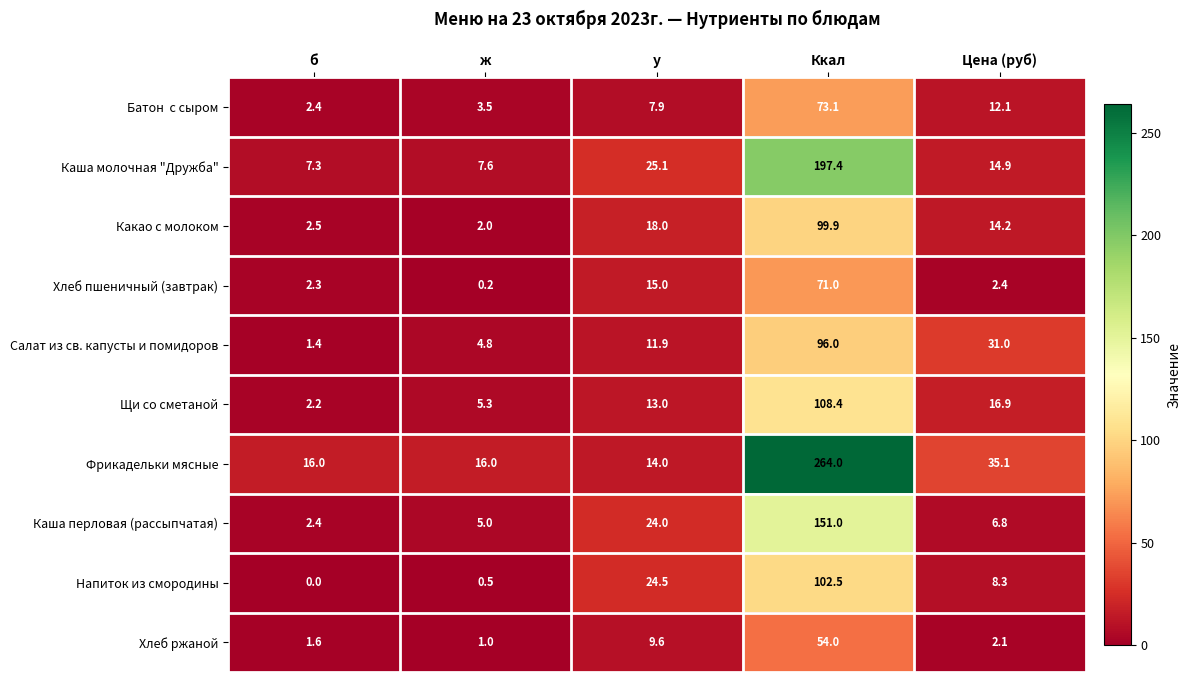

The value of Хлеб пшеничный (завтрак) at Цена (руб) is 1.5. True or false?

False